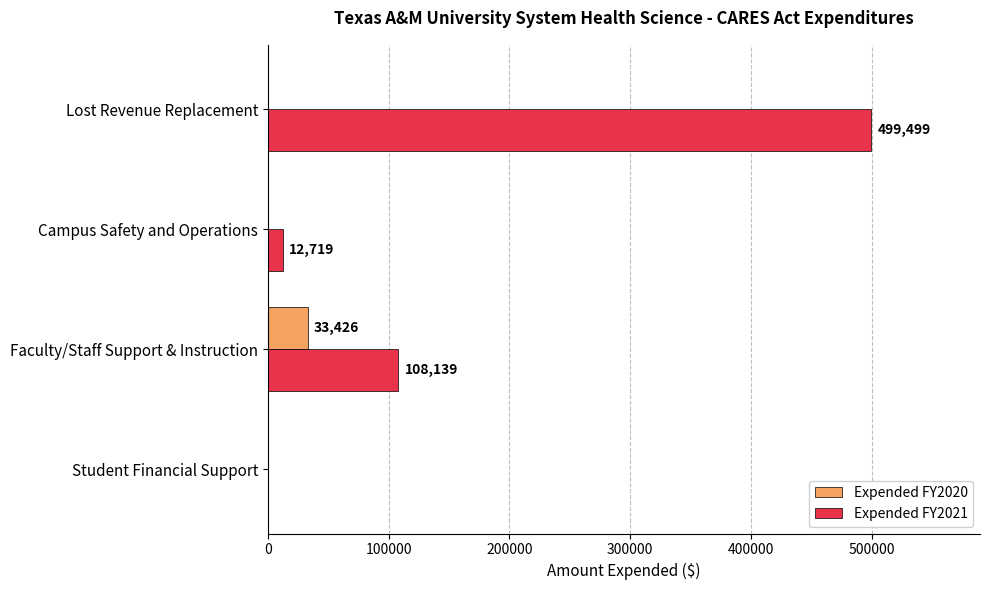

Which series has the largest range (max minus min)?

Expended FY2021